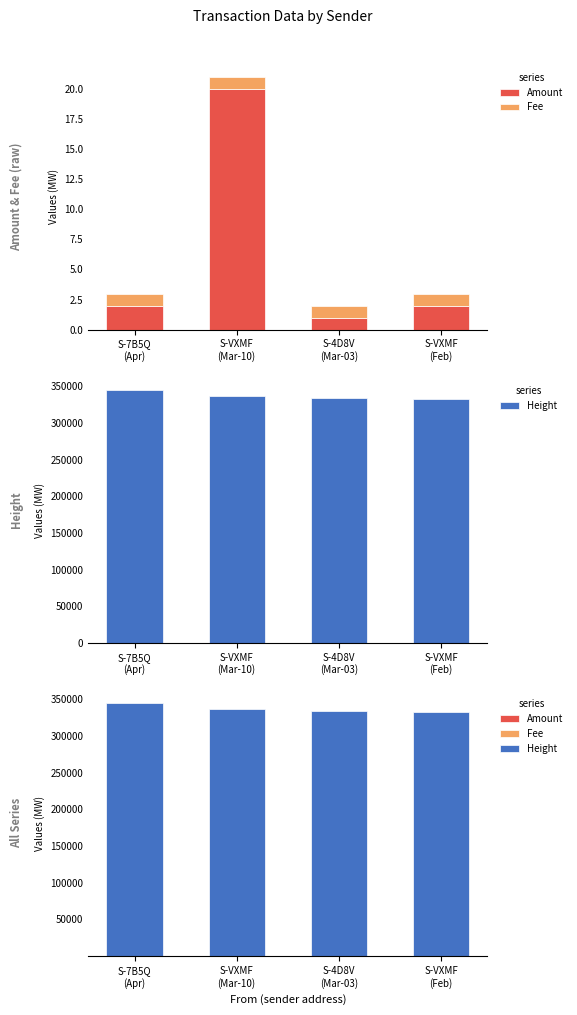

What is the label of the 4th bar from the right?

S-7B5Q
(Apr)